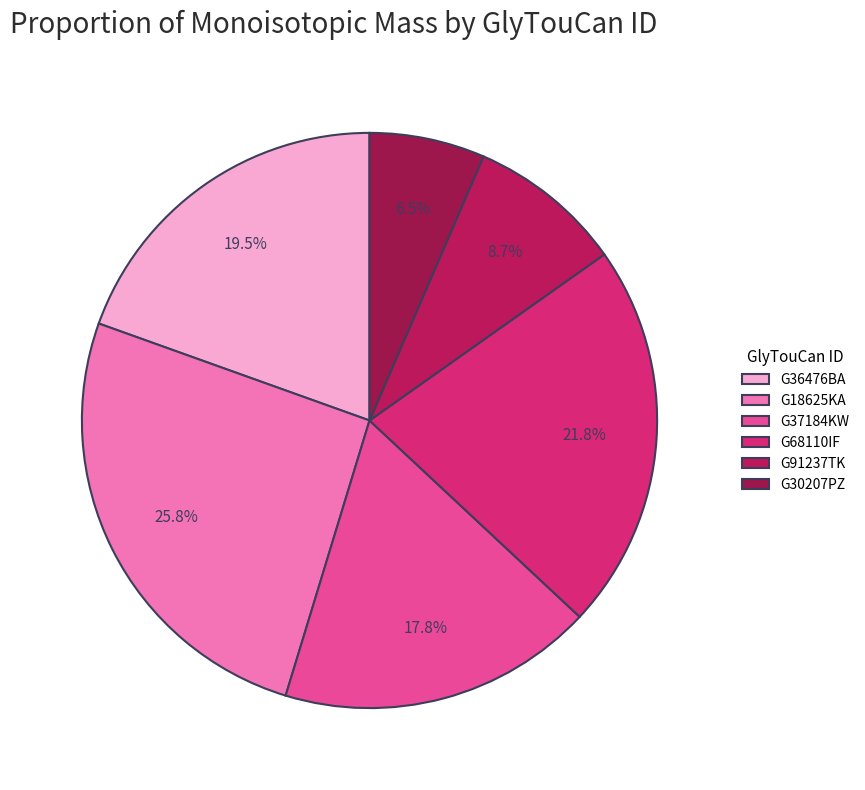

What is the largest slice in the pie chart?

G18625KA